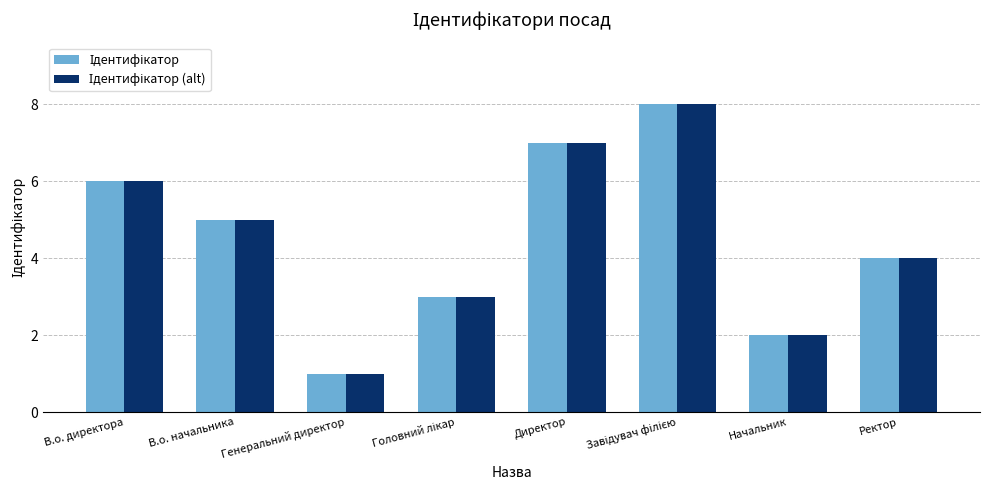

Which category has the lowest value across all series?

Генеральний директор